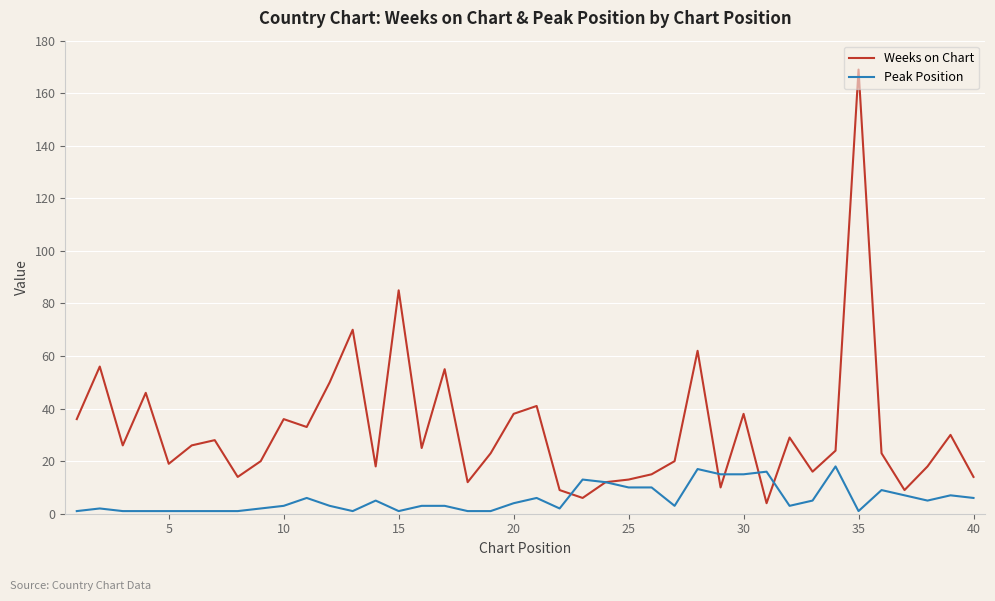

What is the minimum value for Weeks on Chart?

4